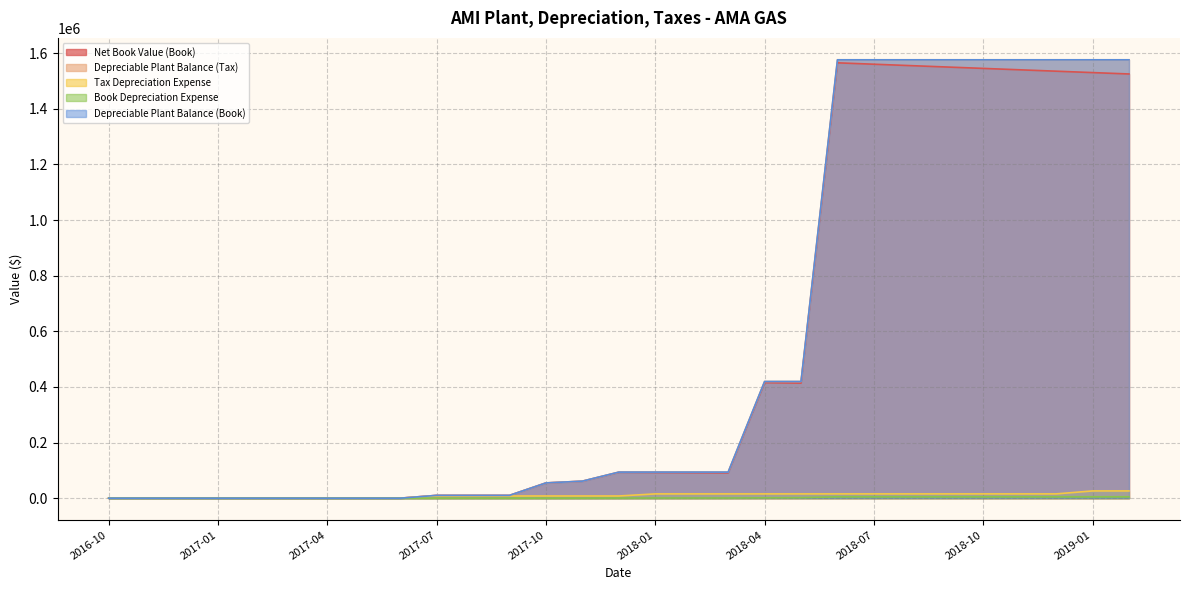

What is the spread (max minus min) of values at 2018-12?

1570926.1